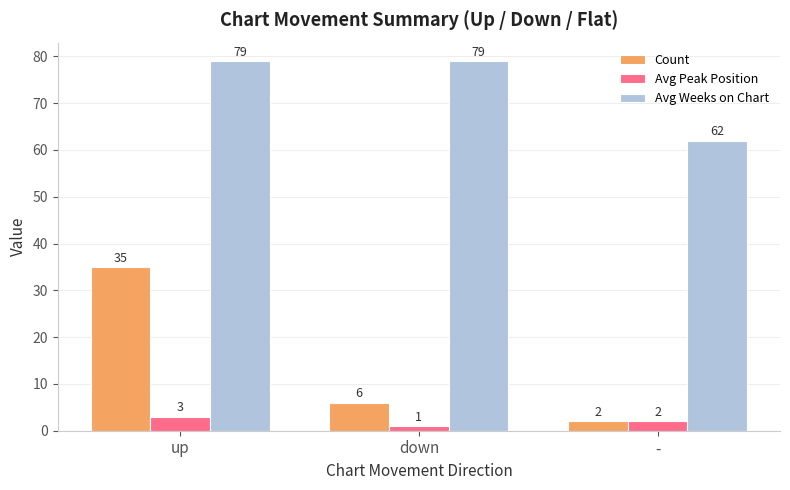

List the series in order of their overall mean, lowest first.

Avg Peak Position, Count, Avg Weeks on Chart